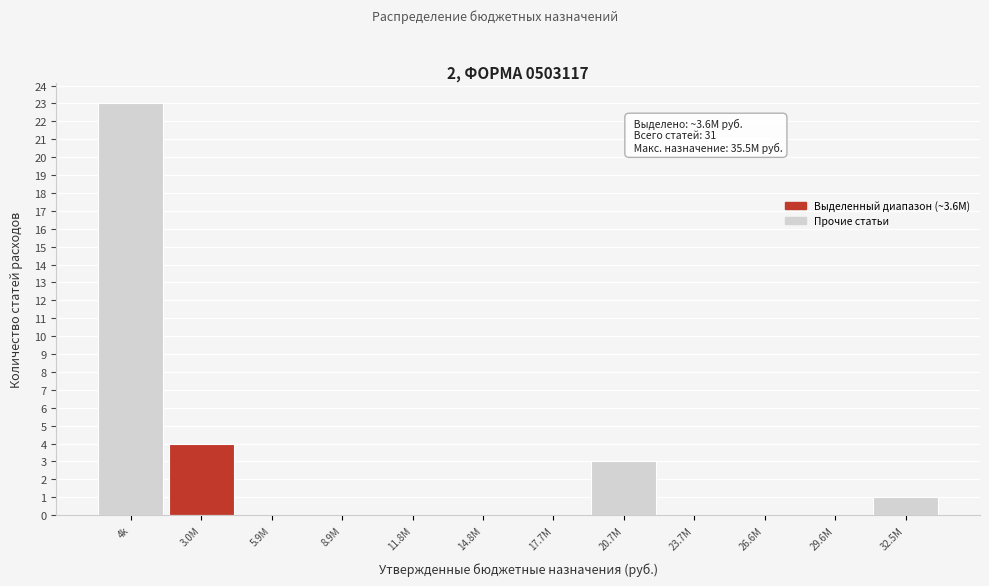

Reading left to right, what are all the values shown in this chart?

4k=23	3.0M=4	5.9M=0	8.9M=0	11.8M=0	14.8M=0	17.7M=0	20.7M=3	23.7M=0	26.6M=0	29.6M=0	32.5M=1